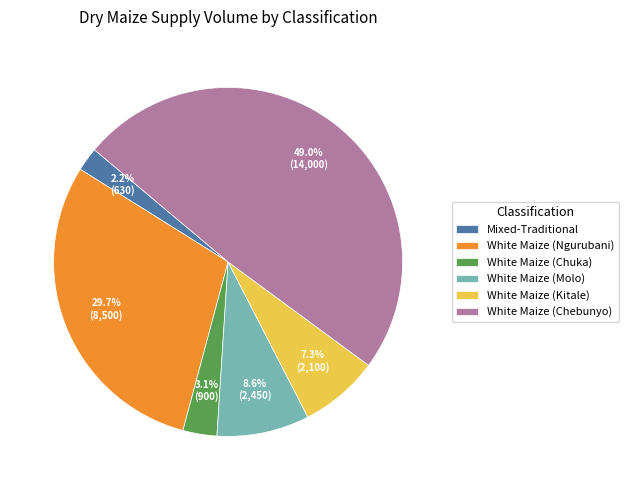

Is the sum of White Maize (Kitale) and Mixed-Traditional greater than half?

No